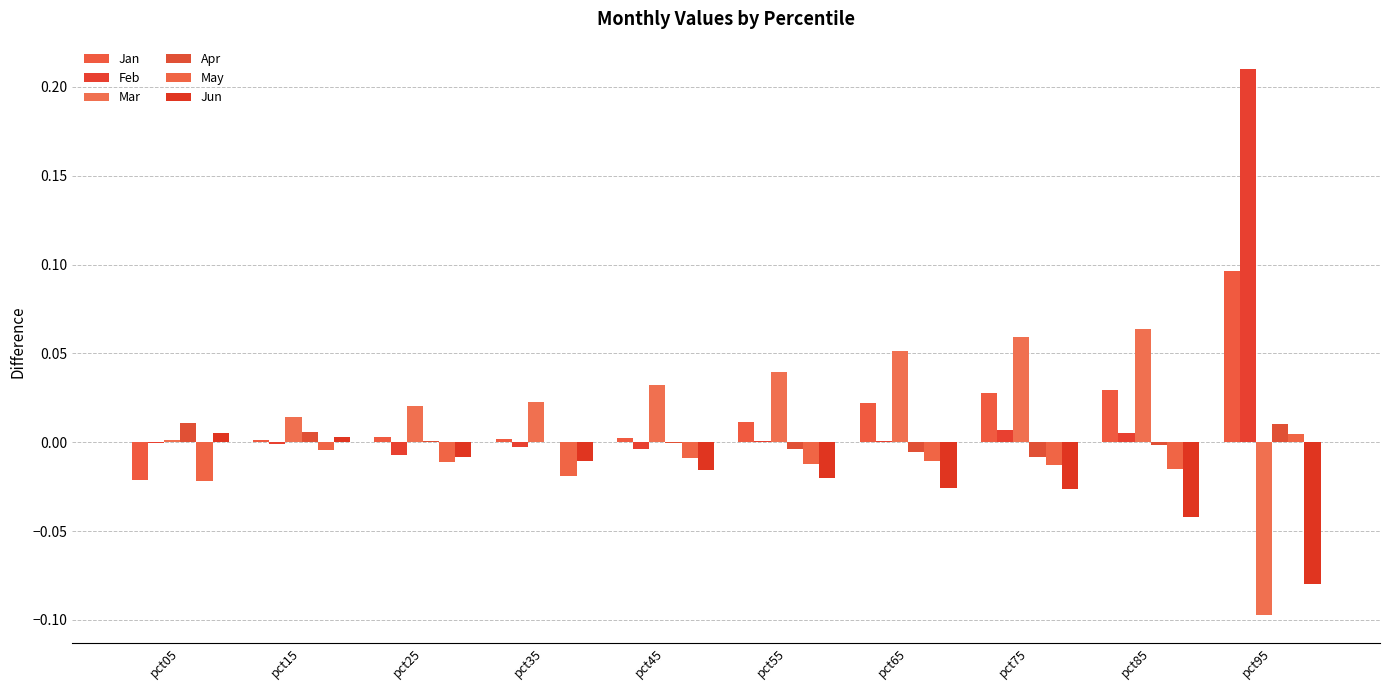

The value of May at pct95 is 0.0. True or false?

True